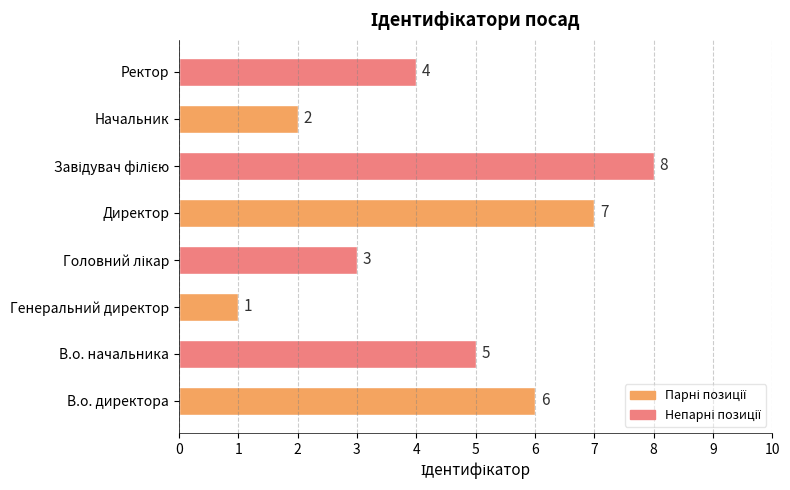

Between В.о. директора and В.о. начальника, which is larger?

В.о. директора